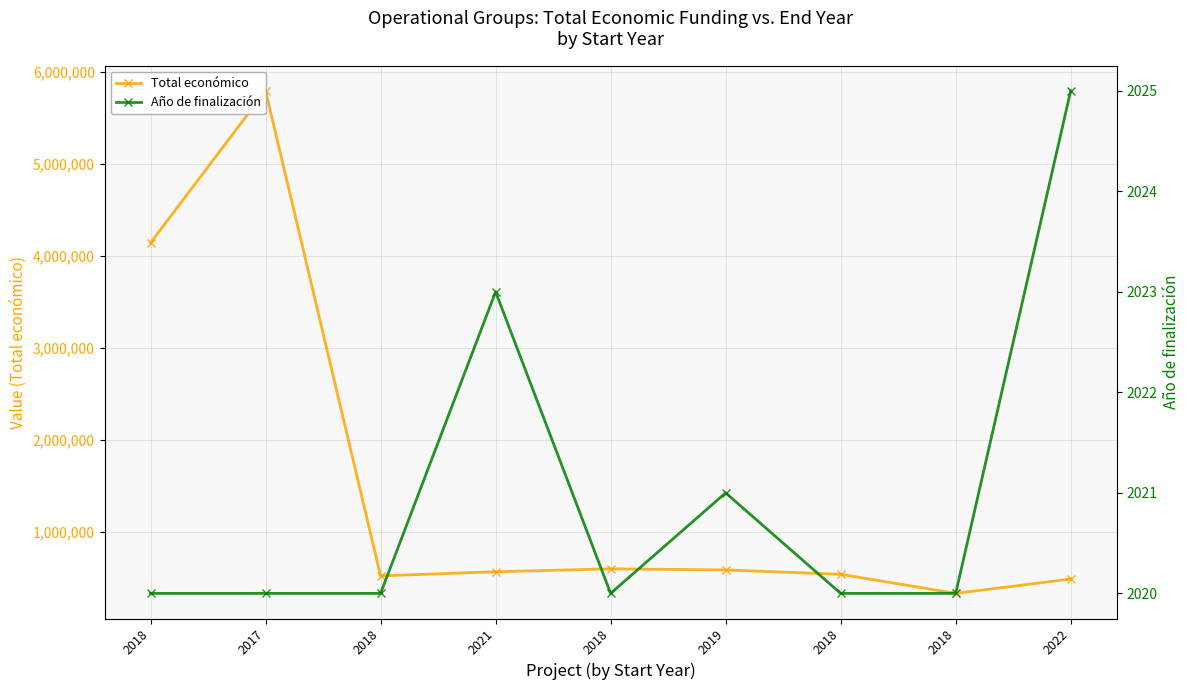

What are all the series names shown in the legend?

Total económico, Año de finalización